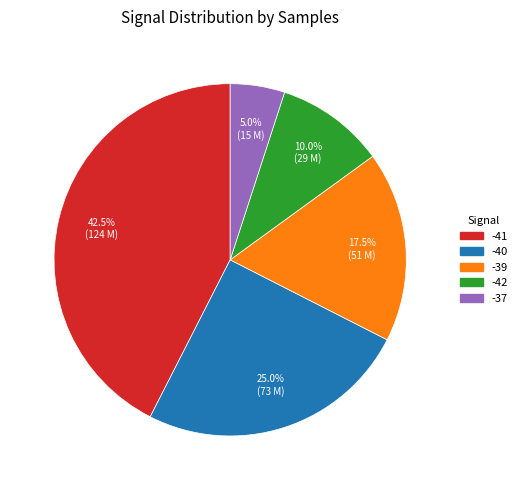

Is there a majority slice in this chart?

No